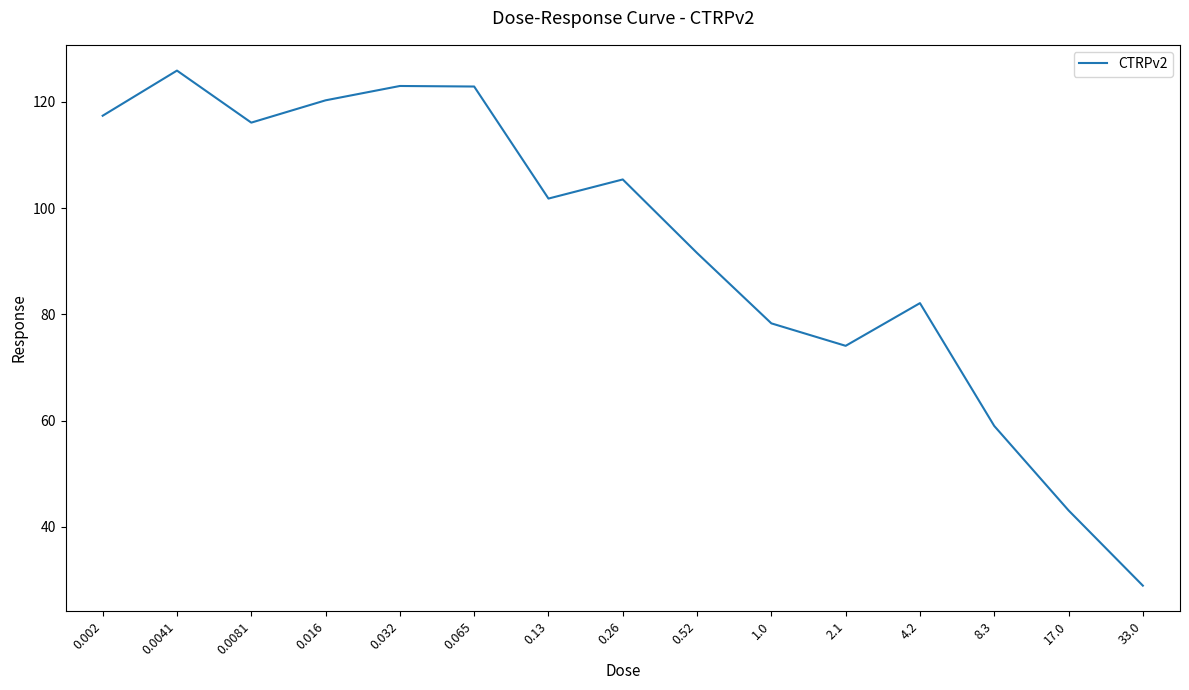

Count the number of data series in this chart.

1